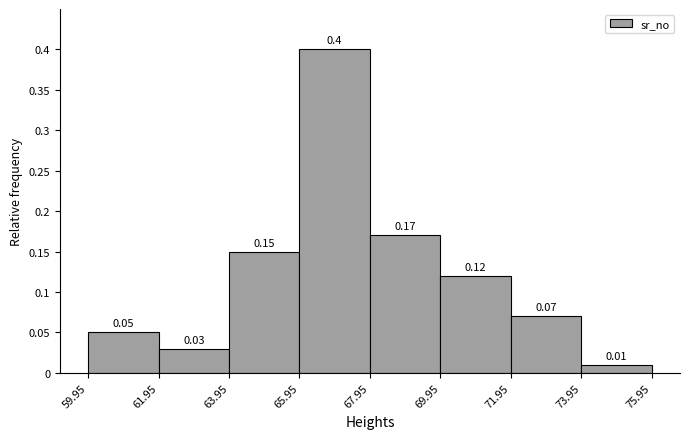

Reading left to right, transcribe this chart: for each bar, give the range it covers on the x-axis and its height.

59.95 to 61.95: 0.05
61.95 to 63.95: 0.03
63.95 to 65.95: 0.15
65.95 to 67.95: 0.40
67.95 to 69.95: 0.17
69.95 to 71.95: 0.12
71.95 to 73.95: 0.07
73.95 to 75.95: 0.01